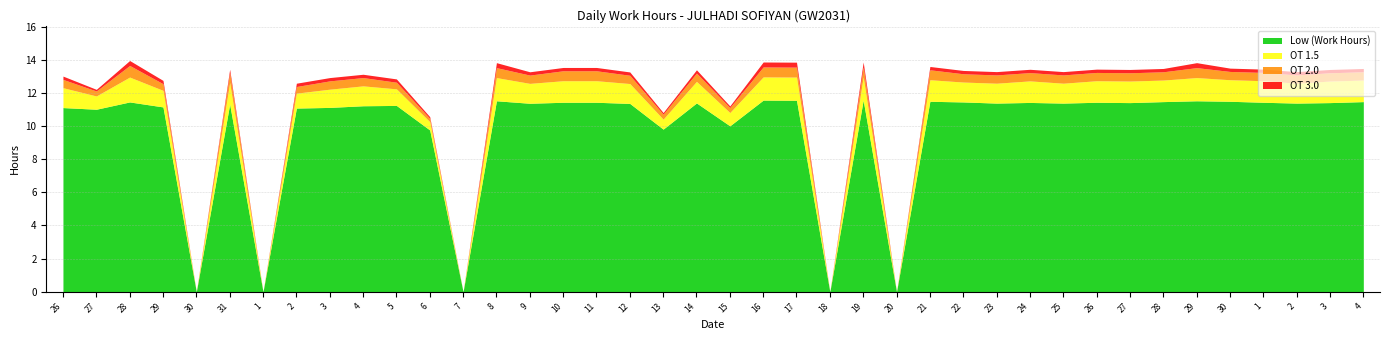

The value of Low (Work Hours) at 25 is 16.9. True or false?

False